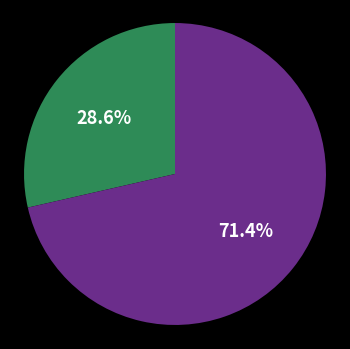

Count the number of slices in the pie.

2